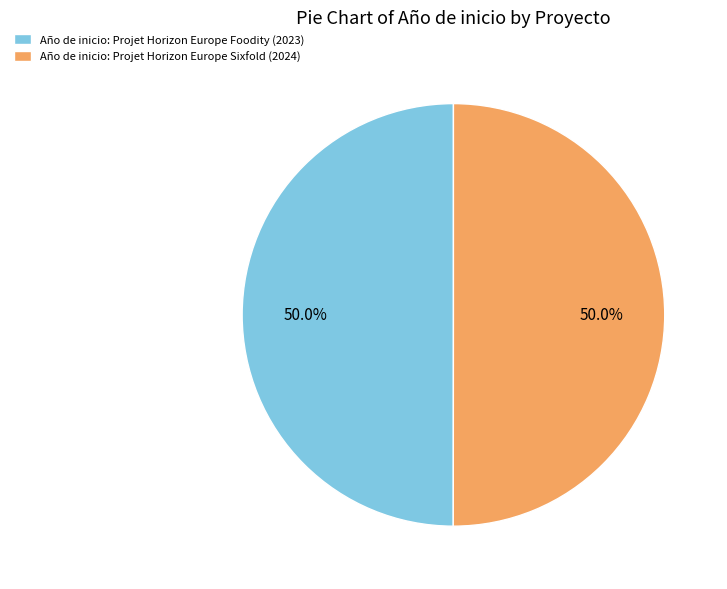

To the nearest percent, what is the average slice percentage?

50%